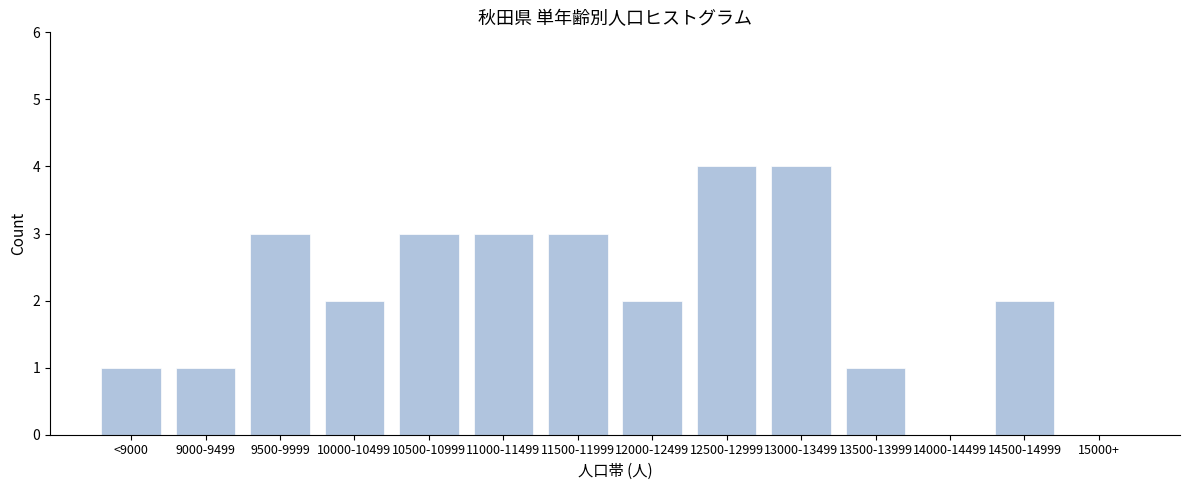

Reading left to right, extract all data points from this chart.

<9000=1	9000-9499=1	9500-9999=3	10000-10499=2	10500-10999=3	11000-11499=3	11500-11999=3	12000-12499=2	12500-12999=4	13000-13499=4	13500-13999=1	14000-14499=0	14500-14999=2	15000+=0